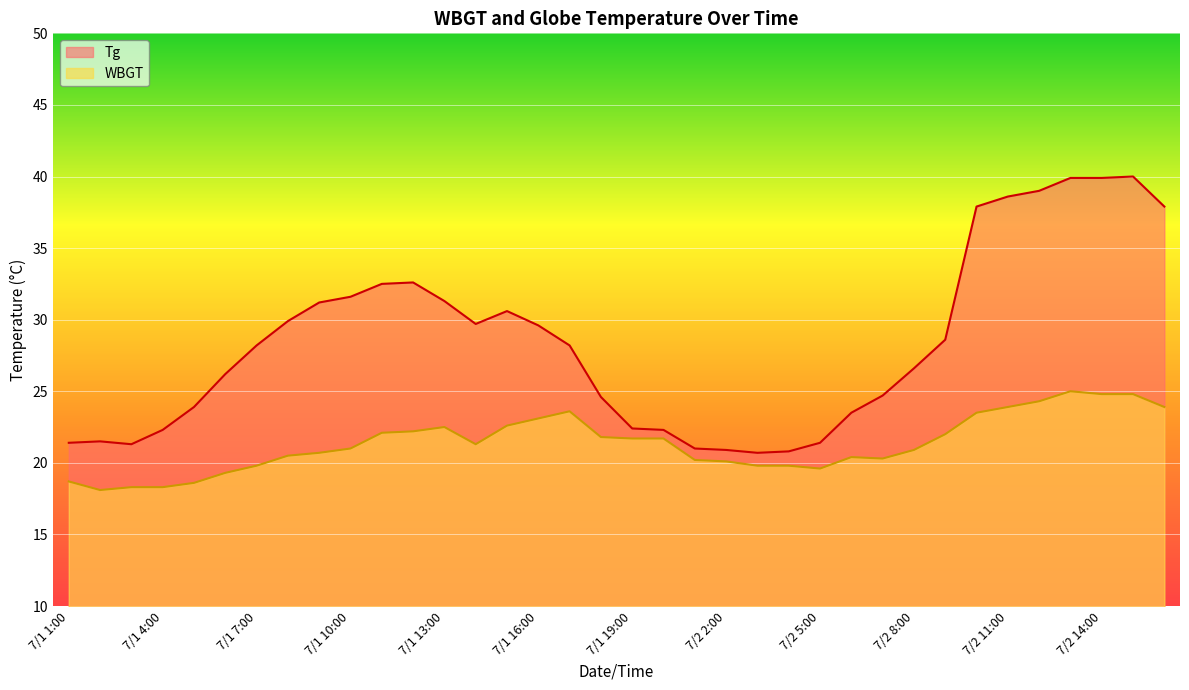

What is the approximate value of Tg at 7/2 14:00?

39.9